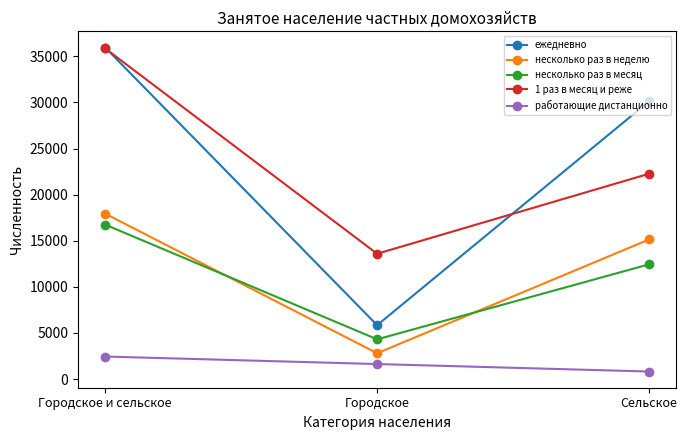

Is the value of работающие дистанционно at Сельское greater than the value of ежедневно at Сельское?

No